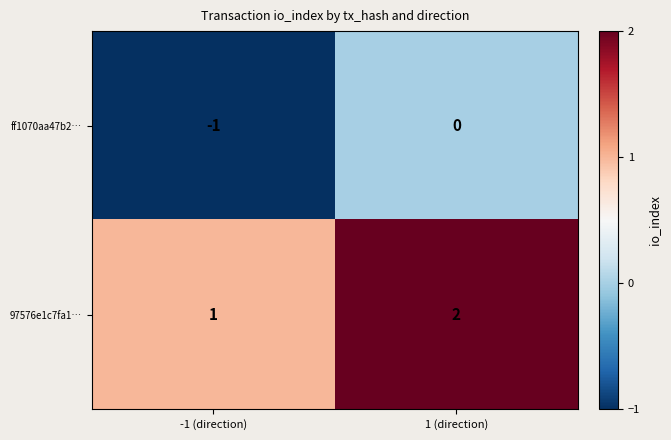

At which label does ff1070aa47b2… reach its peak?

1 (direction)